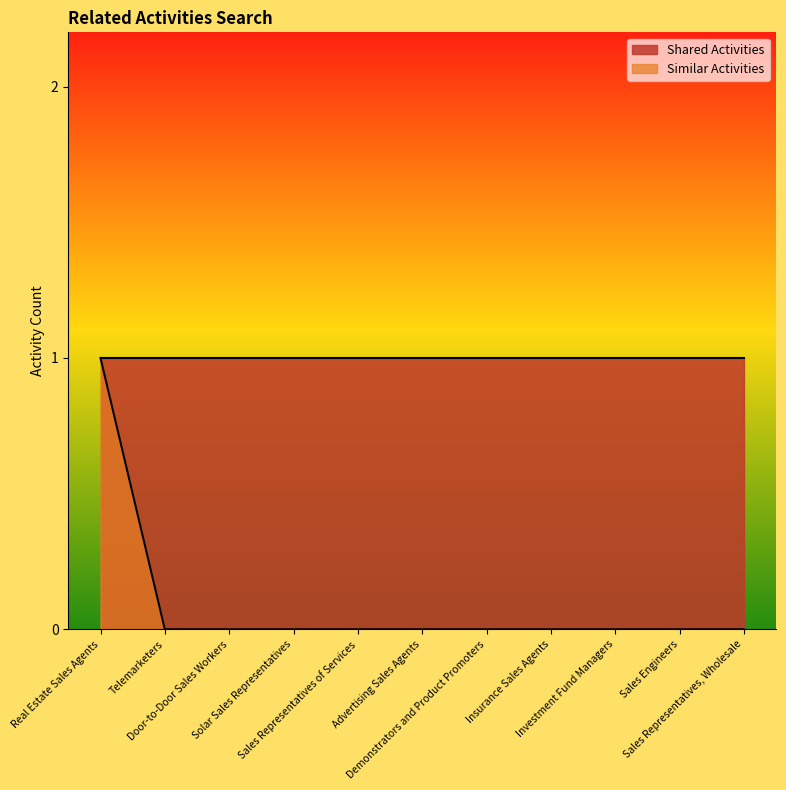

True or false: the data shows 0 at Investment Fund Managers.

True